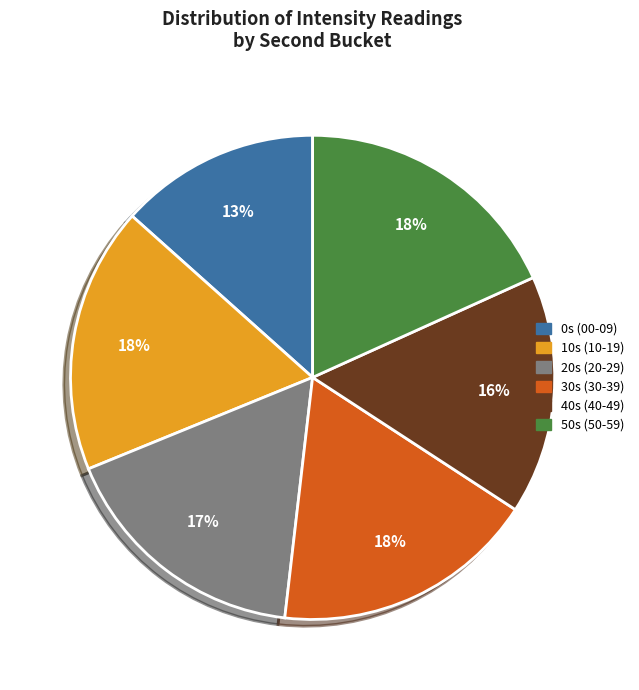

To the nearest percent, what is the average slice percentage?

17%